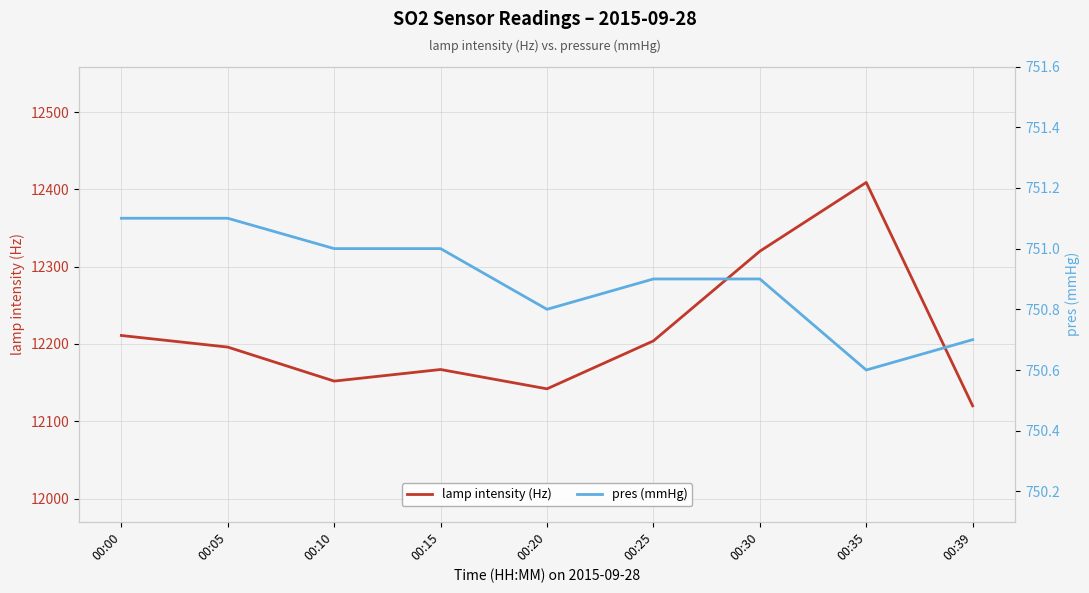

Which series has the widest spread of values?

lamp intensity (Hz)